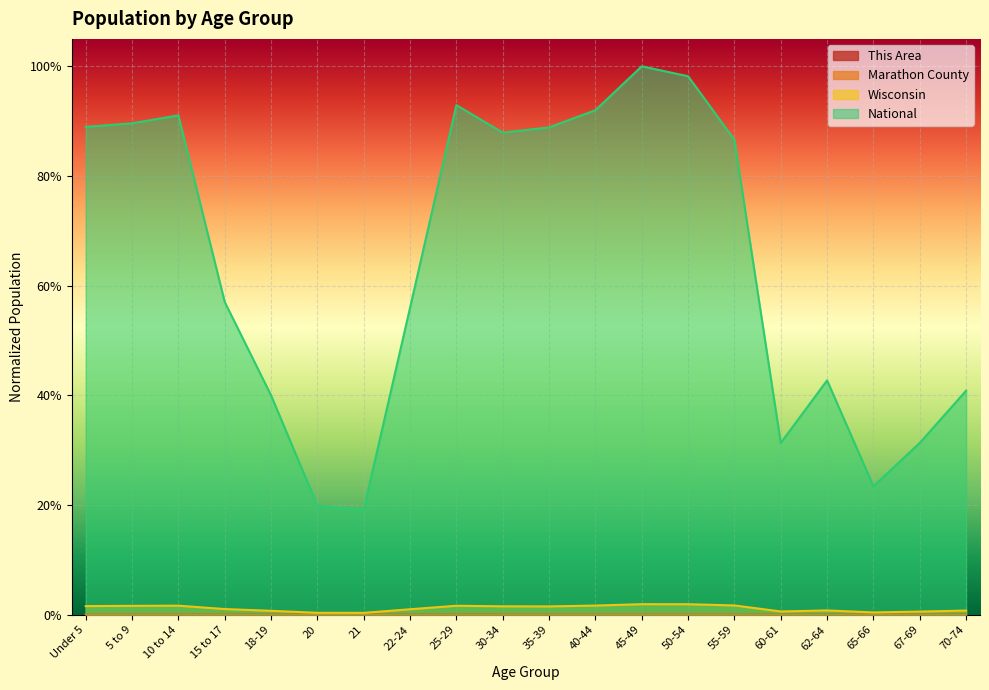

Reading right to left, extract all data points from this chart.

This Area: 70-74=0.0	67-69=0.0	65-66=0.0	62-64=0.0	60-61=0.0	55-59=0.0	50-54=0.0	45-49=0.0	40-44=0.0	35-39=0.0	30-34=0.0	25-29=0.0	22-24=0.0	21=0.0	20=0.0	18-19=0.0	15 to 17=0.0	10 to 14=0.0	5 to 9=0.0	Under 5=0.0
Marathon County: 70-74=0.0	67-69=0.0	65-66=0.0	62-64=0.0	60-61=0.0	55-59=0.0	50-54=0.0	45-49=0.0	40-44=0.0	35-39=0.0	30-34=0.0	25-29=0.0	22-24=0.0	21=0.0	20=0.0	18-19=0.0	15 to 17=0.0	10 to 14=0.0	5 to 9=0.0	Under 5=0.0
Wisconsin: 70-74=0.0	67-69=0.0	65-66=0.0	62-64=0.0	60-61=0.0	55-59=0.0	50-54=0.0	45-49=0.0	40-44=0.0	35-39=0.0	30-34=0.0	25-29=0.0	22-24=0.0	21=0.0	20=0.0	18-19=0.0	15 to 17=0.0	10 to 14=0.0	5 to 9=0.0	Under 5=0.0
National: 70-74=0.4	67-69=0.3	65-66=0.2	62-64=0.4	60-61=0.3	55-59=0.9	50-54=1.0	45-49=1.0	40-44=0.9	35-39=0.9	30-34=0.9	25-29=0.9	22-24=0.6	21=0.2	20=0.2	18-19=0.4	15 to 17=0.6	10 to 14=0.9	5 to 9=0.9	Under 5=0.9